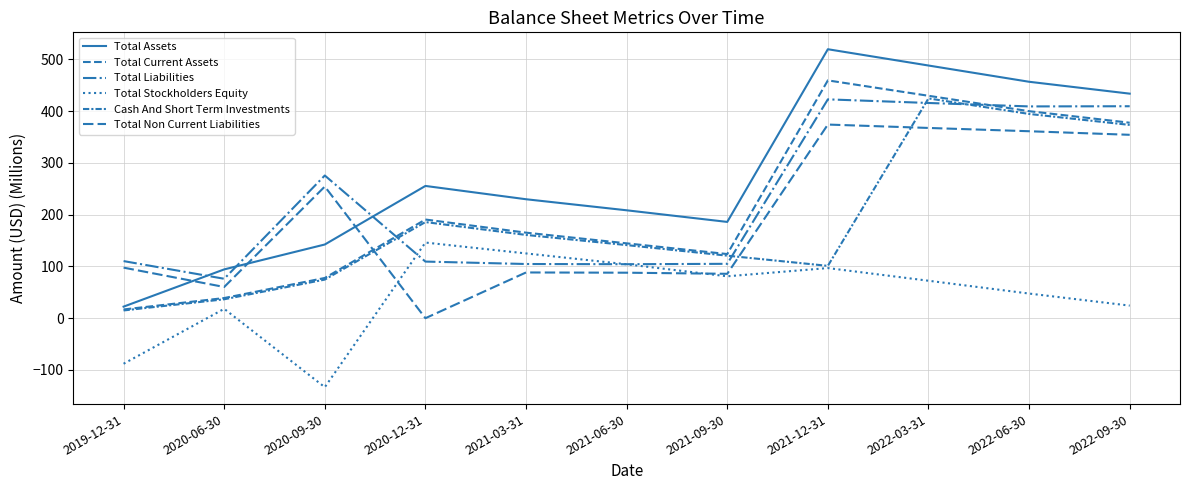

True or false: Total Current Assets and Total Assets cross at least once.

False